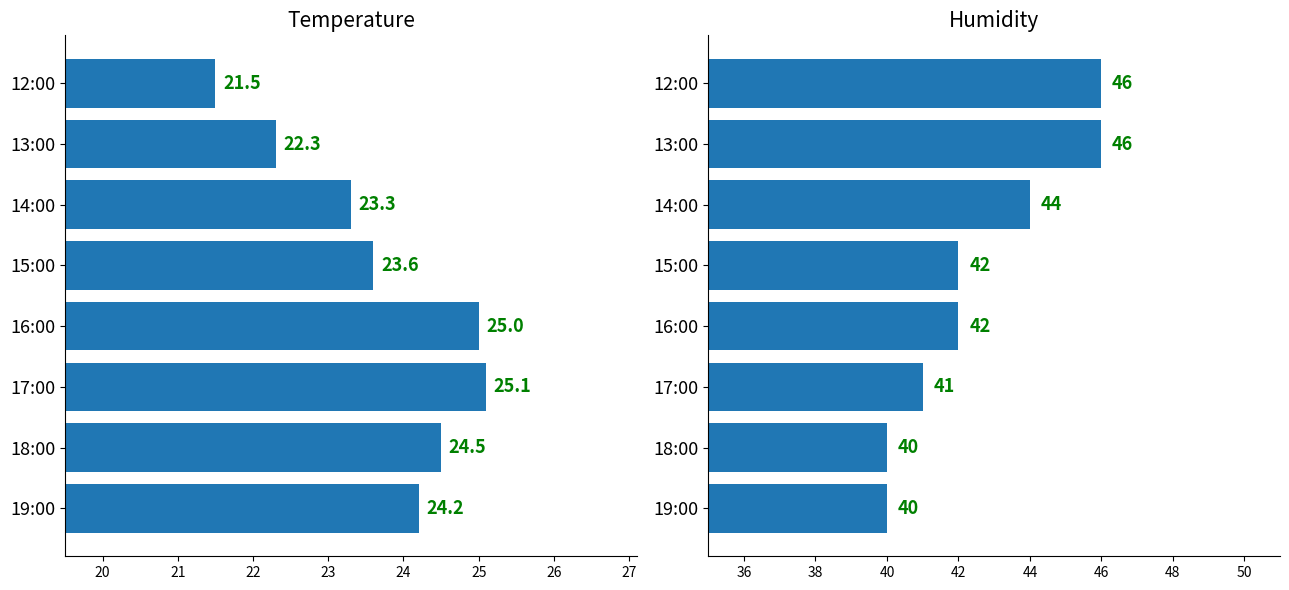

Rank the series by their average value, from highest to lowest.

Humidity (%), Temperature (C)